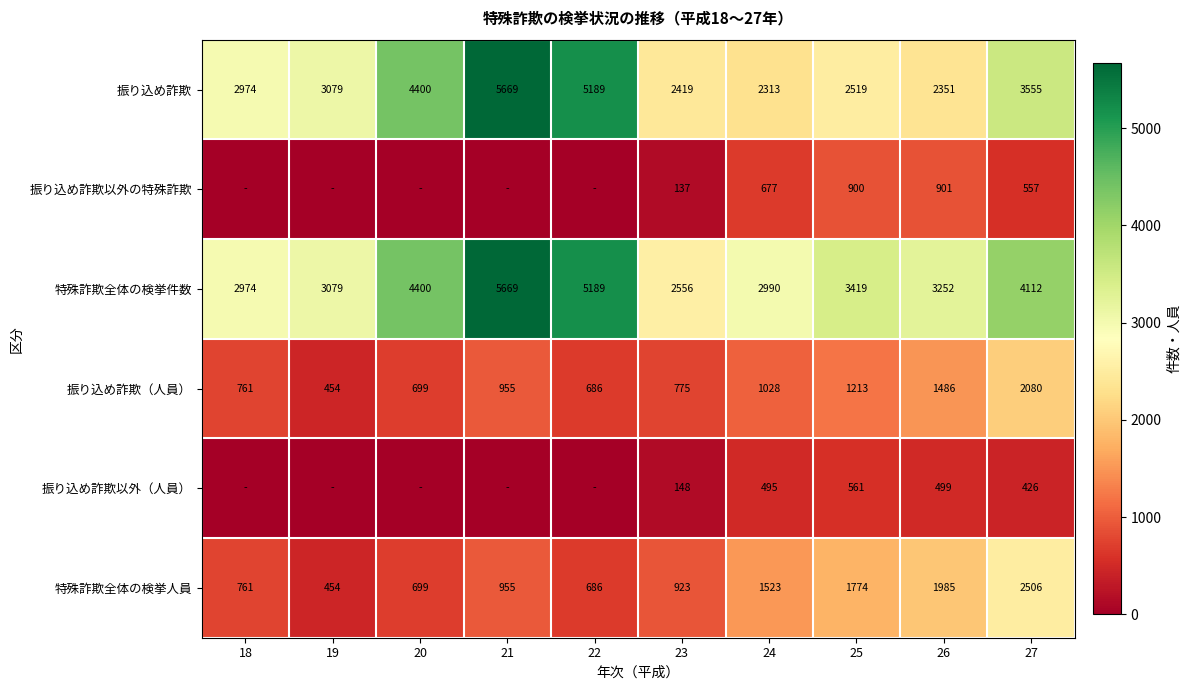

What value does the 振り込め詐欺（人員） series have at 25, to the nearest 100?

1200